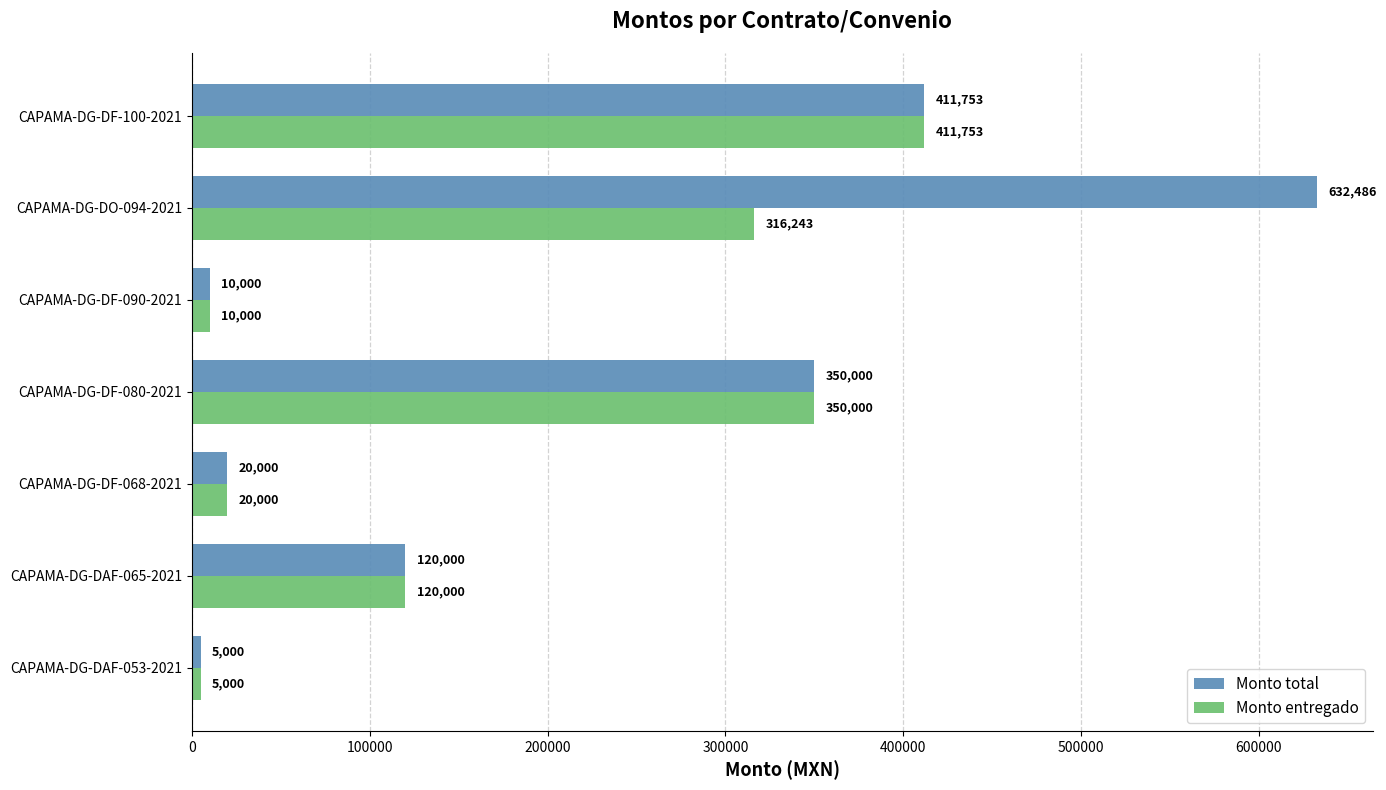

At how many categories does at least one series exceed 91525?

4